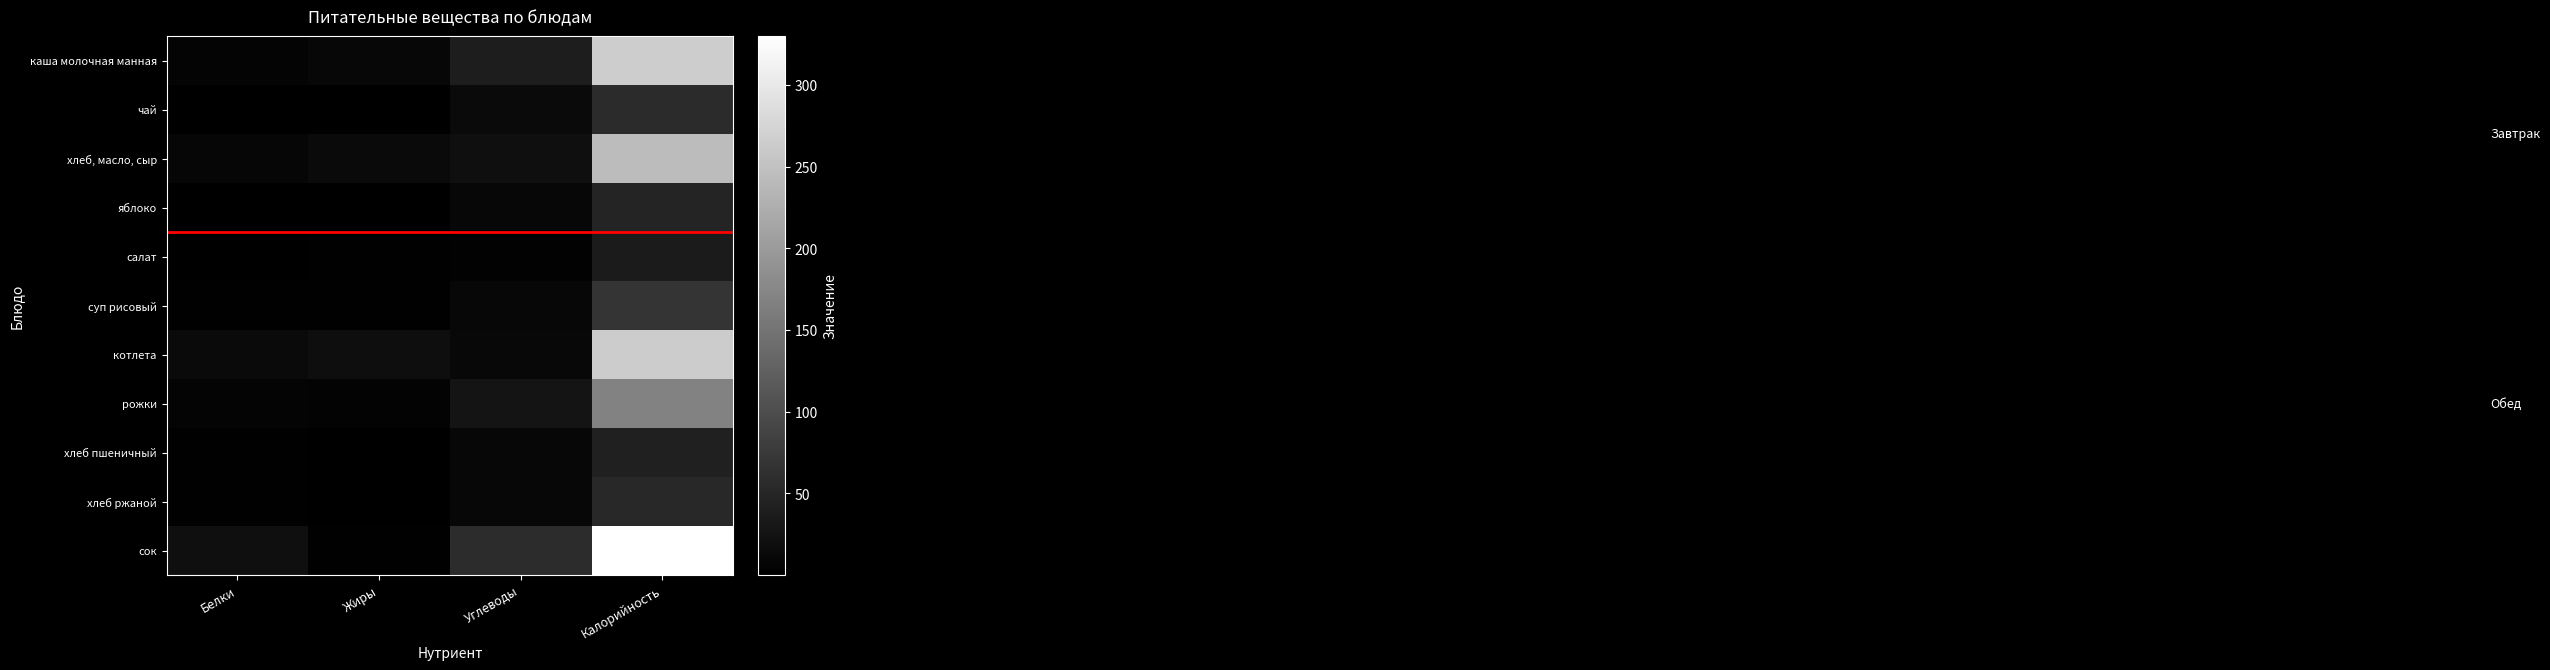

Reading right to left, list all the values displayed in this chart.

каша молочная манная: Калорийность=264.5	Углеводы=38.5	Жиры=9.7	Белки=5.6
чай: Калорийность=55.8	Углеводы=14.0	Жиры=0.0	Белки=0.1
хлеб, масло, сыр: Калорийность=242.9	Углеводы=19.4	Жиры=13.6	Белки=7.9
яблоко: Калорийность=47.0	Углеводы=9.8	Жиры=0.4	Белки=0.4
салат: Калорийность=35.8	Углеводы=3.8	Жиры=1.9	Белки=0.8
суп рисовый: Калорийность=68.6	Углеводы=9.7	Жиры=2.2	Белки=1.6
котлета: Калорийность=263.5	Углеводы=10.8	Жиры=18.4	Белки=13.0
рожки: Калорийность=168.4	Углеводы=26.4	Жиры=4.5	Белки=5.5
хлеб пшеничный: Калорийность=42.7	Углеводы=9.7	Жиры=0.2	Белки=1.6
хлеб ржаной: Калорийность=52.2	Углеводы=10.0	Жиры=0.4	Белки=2.0
сок: Калорийность=330.0	Углеводы=58.0	Жиры=2.0	Белки=20.0